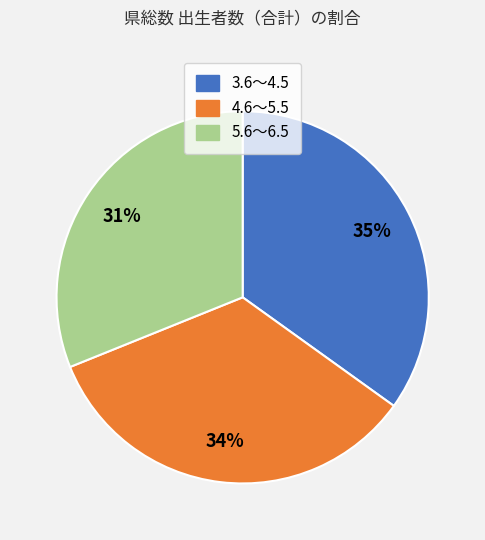

Does 3.6～4.5 account for over 50% of the chart?

No